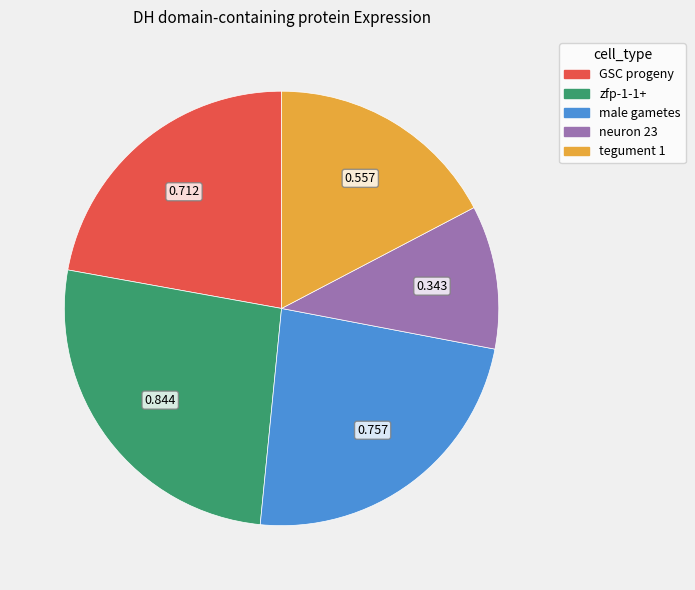

How many slices are in this pie chart?

5